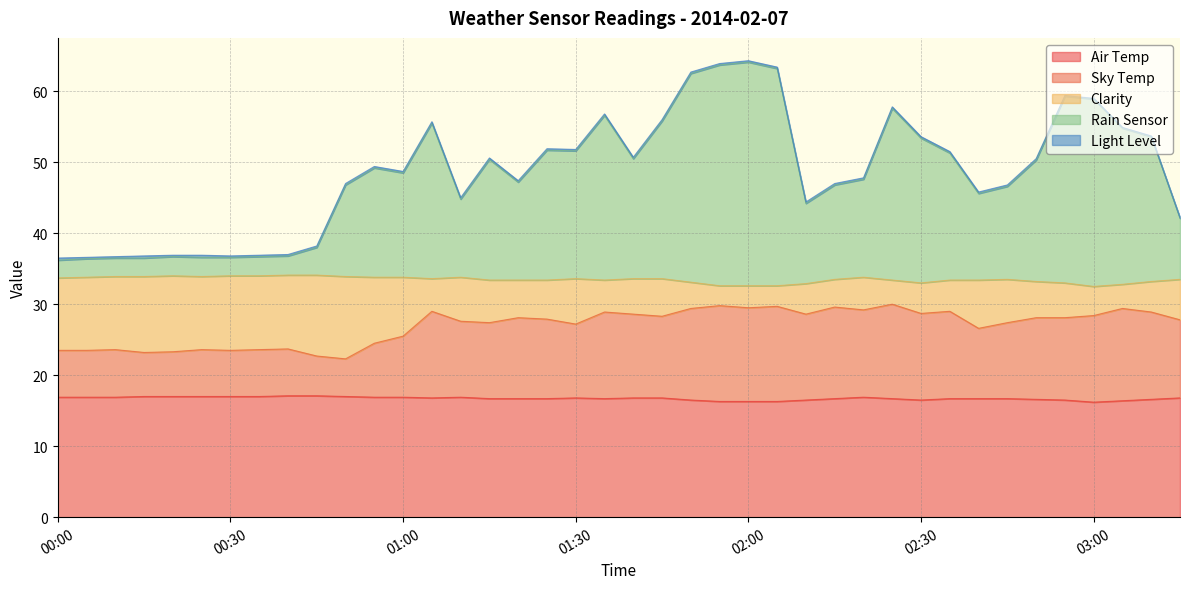

What is the smallest value displayed?

16.2